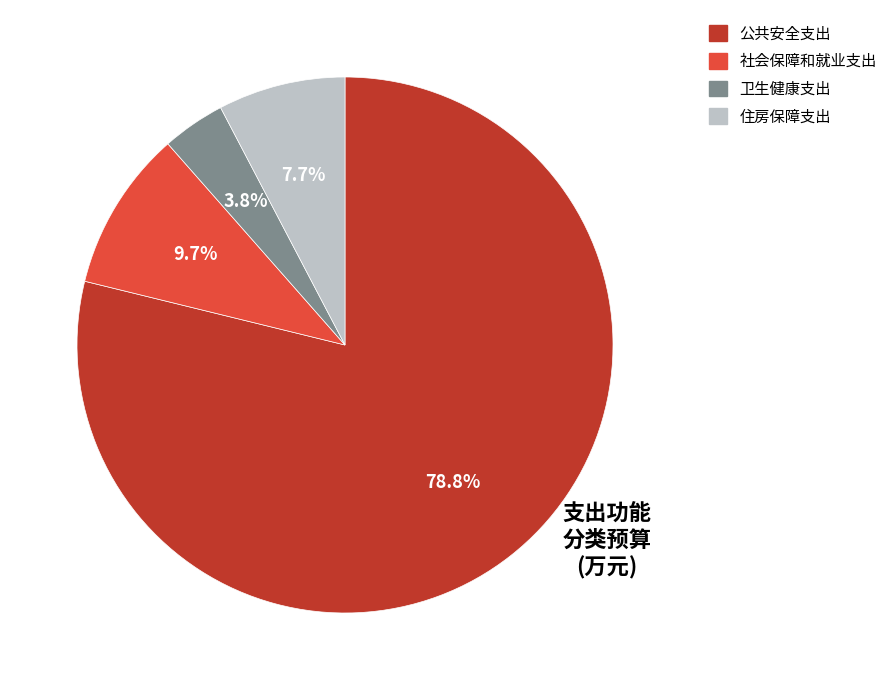

To the nearest percent, what is the difference between the 公共安全支出 and 社会保障和就业支出 slice percentages?

69%